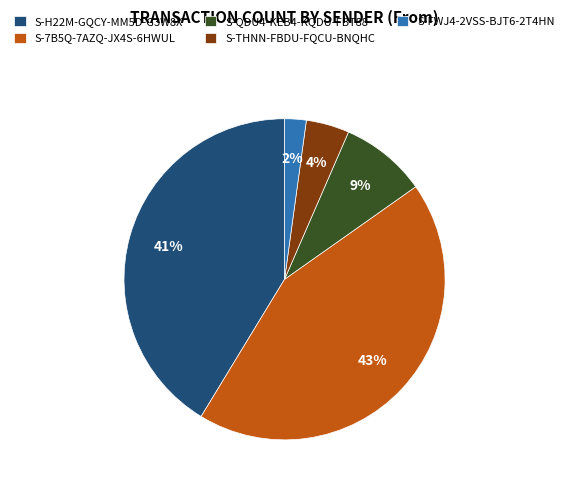

Combined, do S-7B5Q-7AZQ-JX4S-6HWUL and S-QDU4-KEB4-KQDU-FBT88 account for over 50%?

Yes